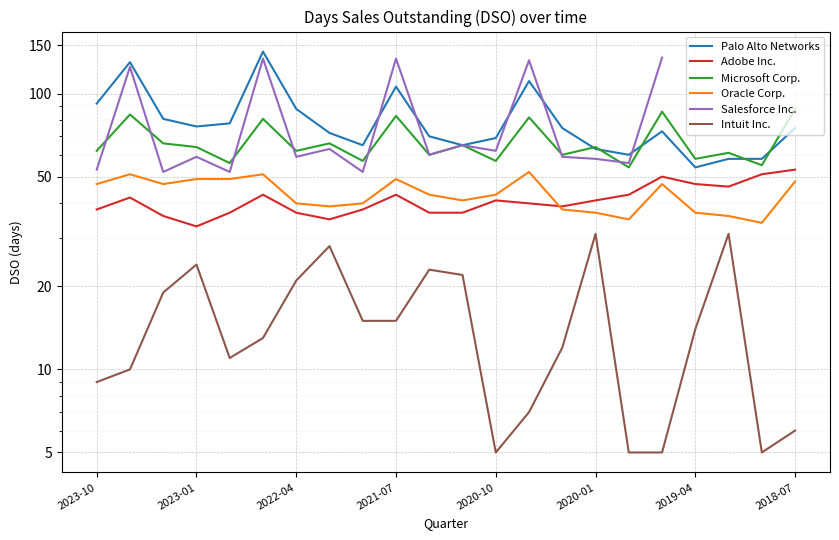

What are all the series names shown in the legend?

Palo Alto Networks, Adobe Inc., Microsoft Corp., Oracle Corp., Salesforce Inc., Intuit Inc.